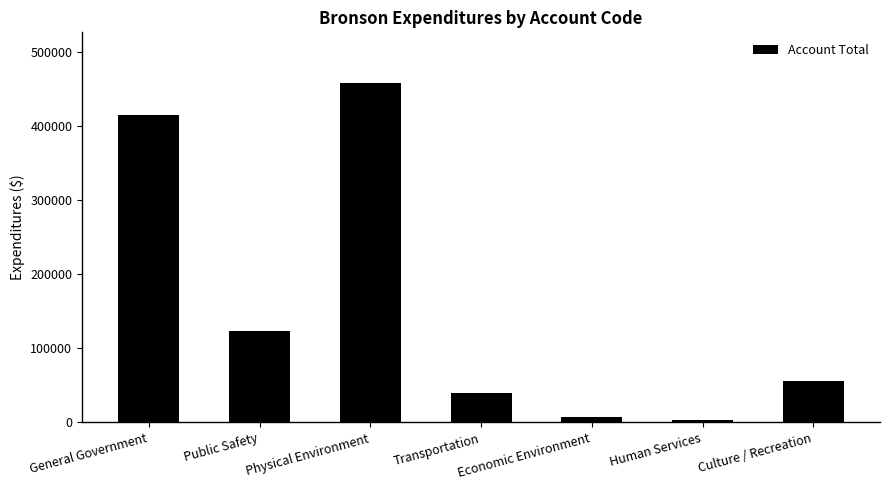

What is the maximum value shown in the chart?

458051